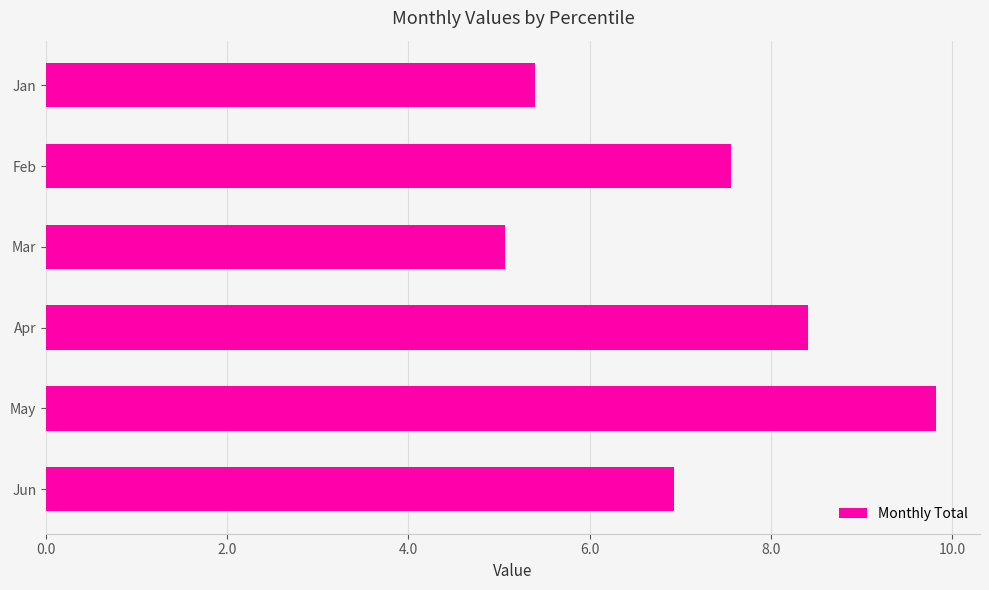

At which label is the value closest to 7?

Jun